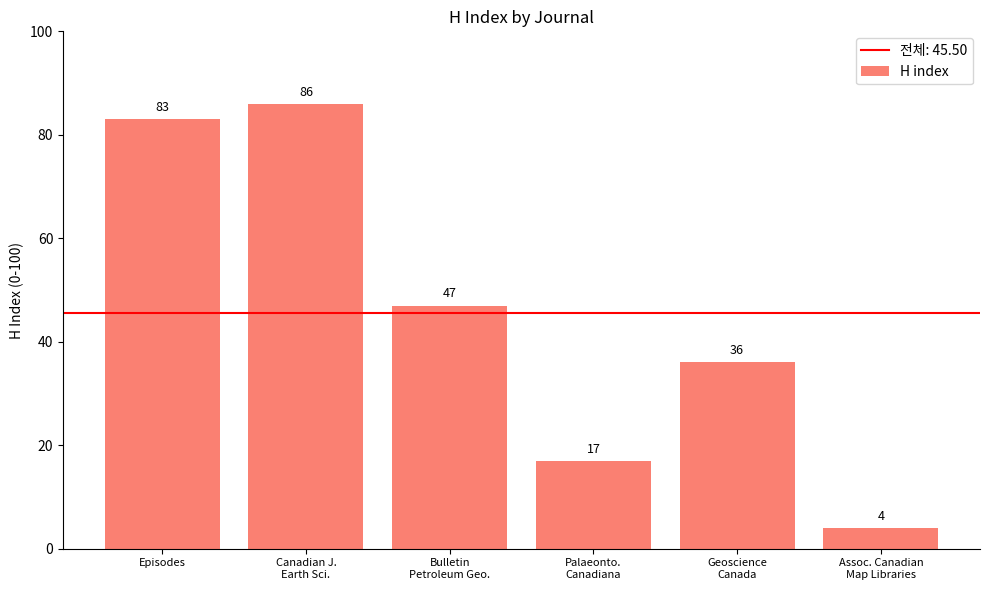

How many distinct data groups are displayed?

1